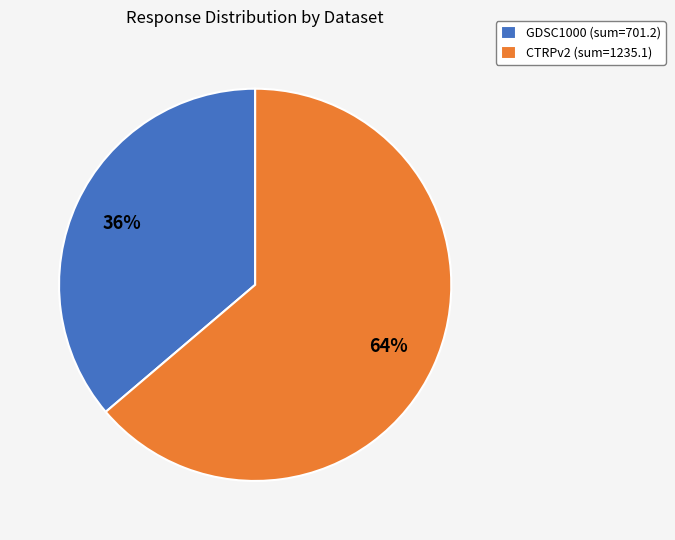

Which slice represents more than half of the pie?

CTRPv2